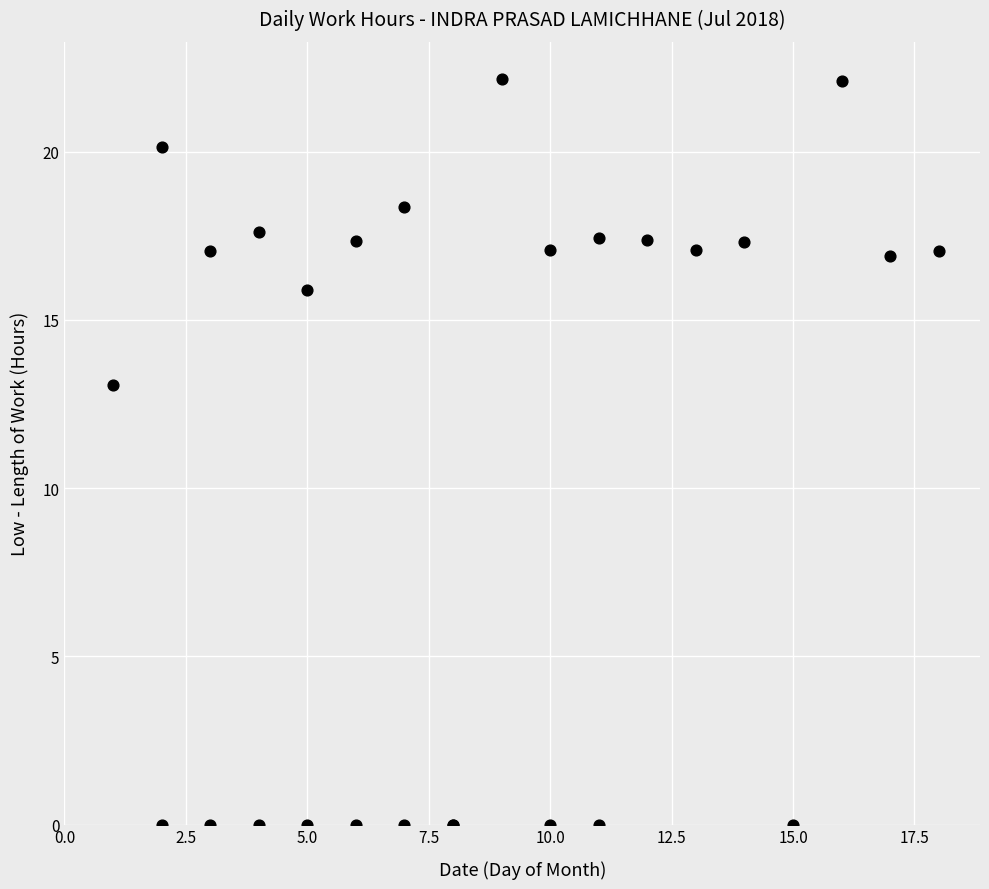

What Y value in the scatter plot is closest to 11?

13.1